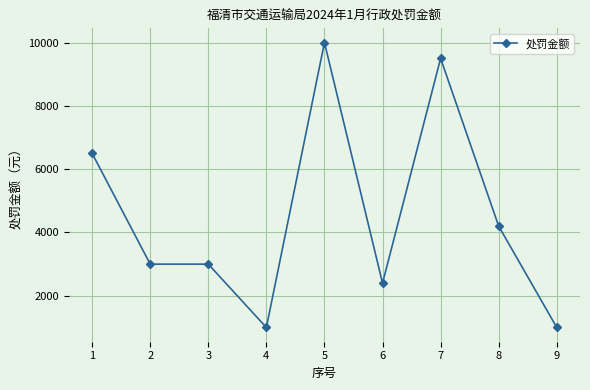

The chart shows a value of 4100 at 6. True or false?

False